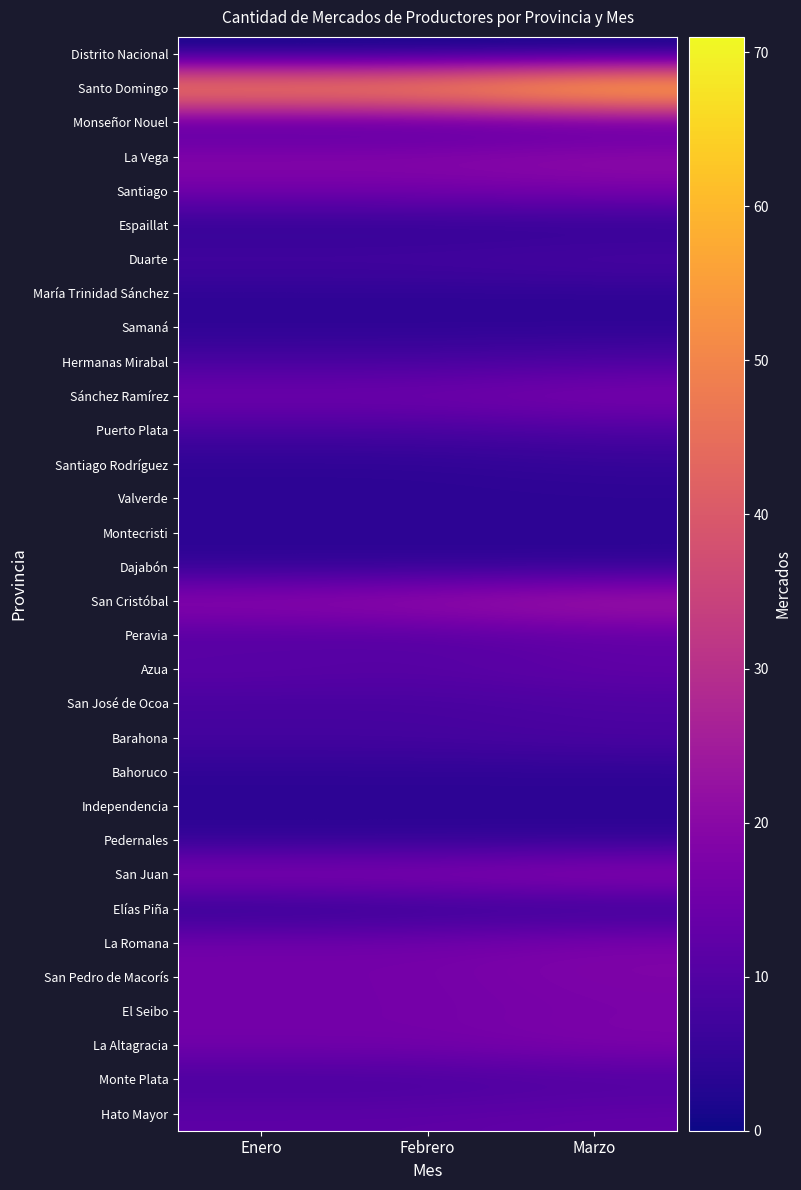

Which has a higher value, Febrero or Marzo?

Febrero